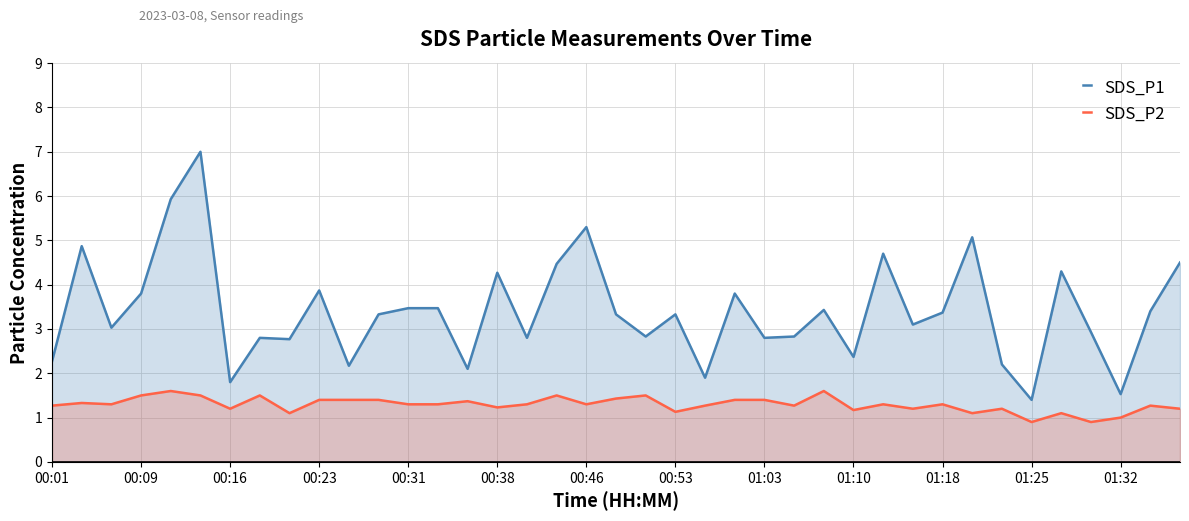

Is the value of SDS_P2 at 00:46 greater than the value of SDS_P1 at 01:18?

No